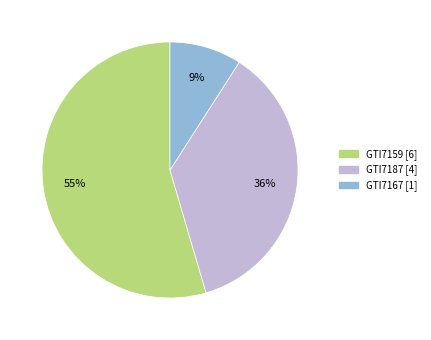

To the nearest percent, what is the combined percentage of GTI7187 and GTI7167?

45%